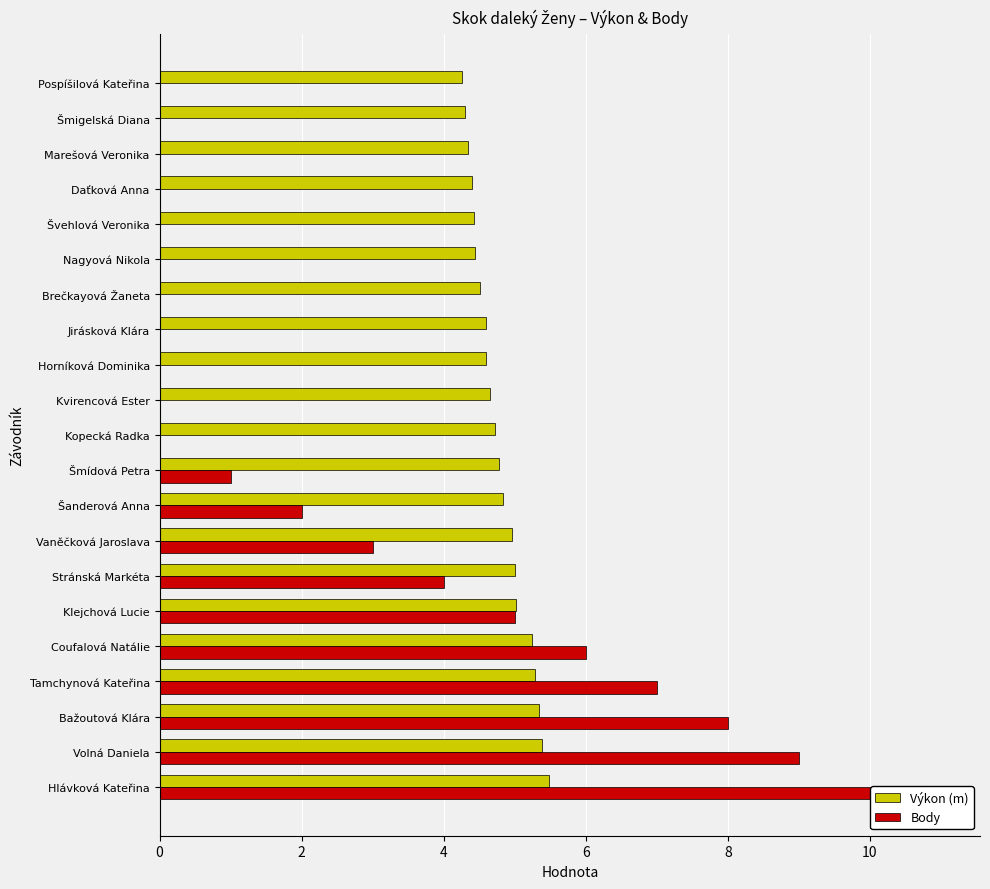

How many distinct data groups are displayed?

2